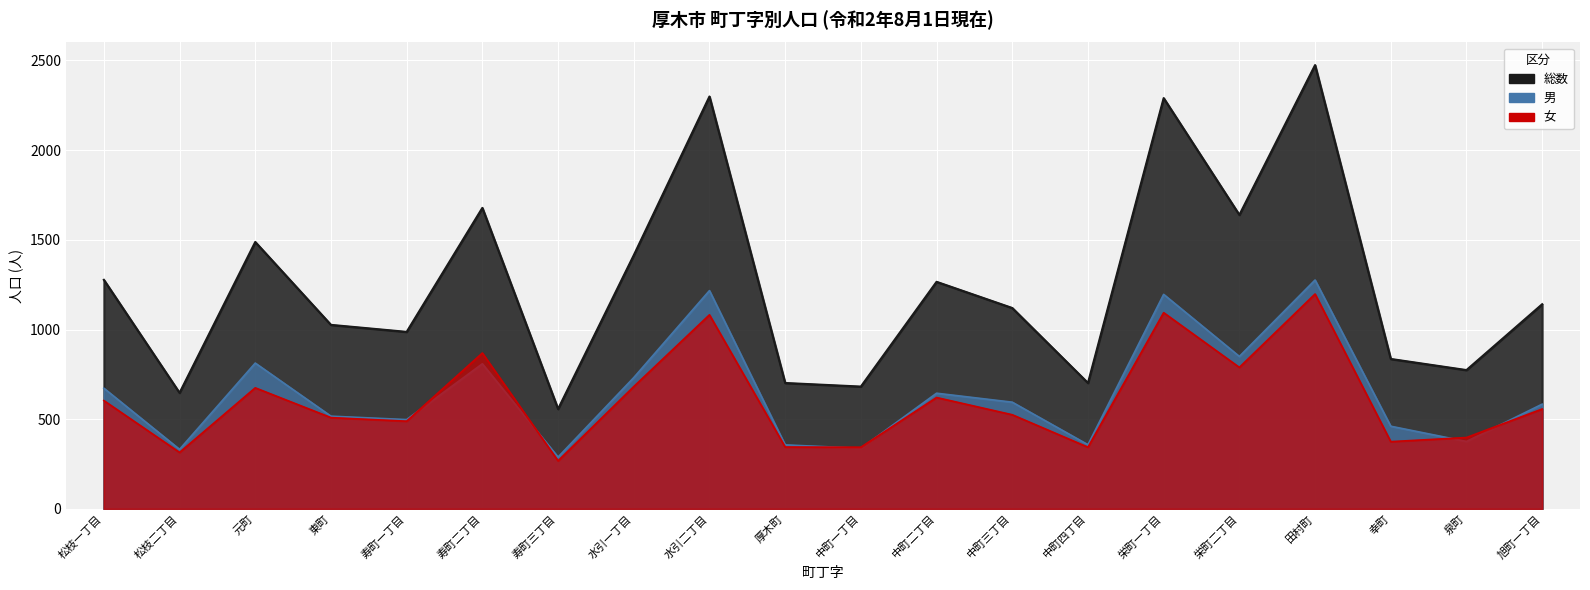

What is the minimum value for 総数?

557